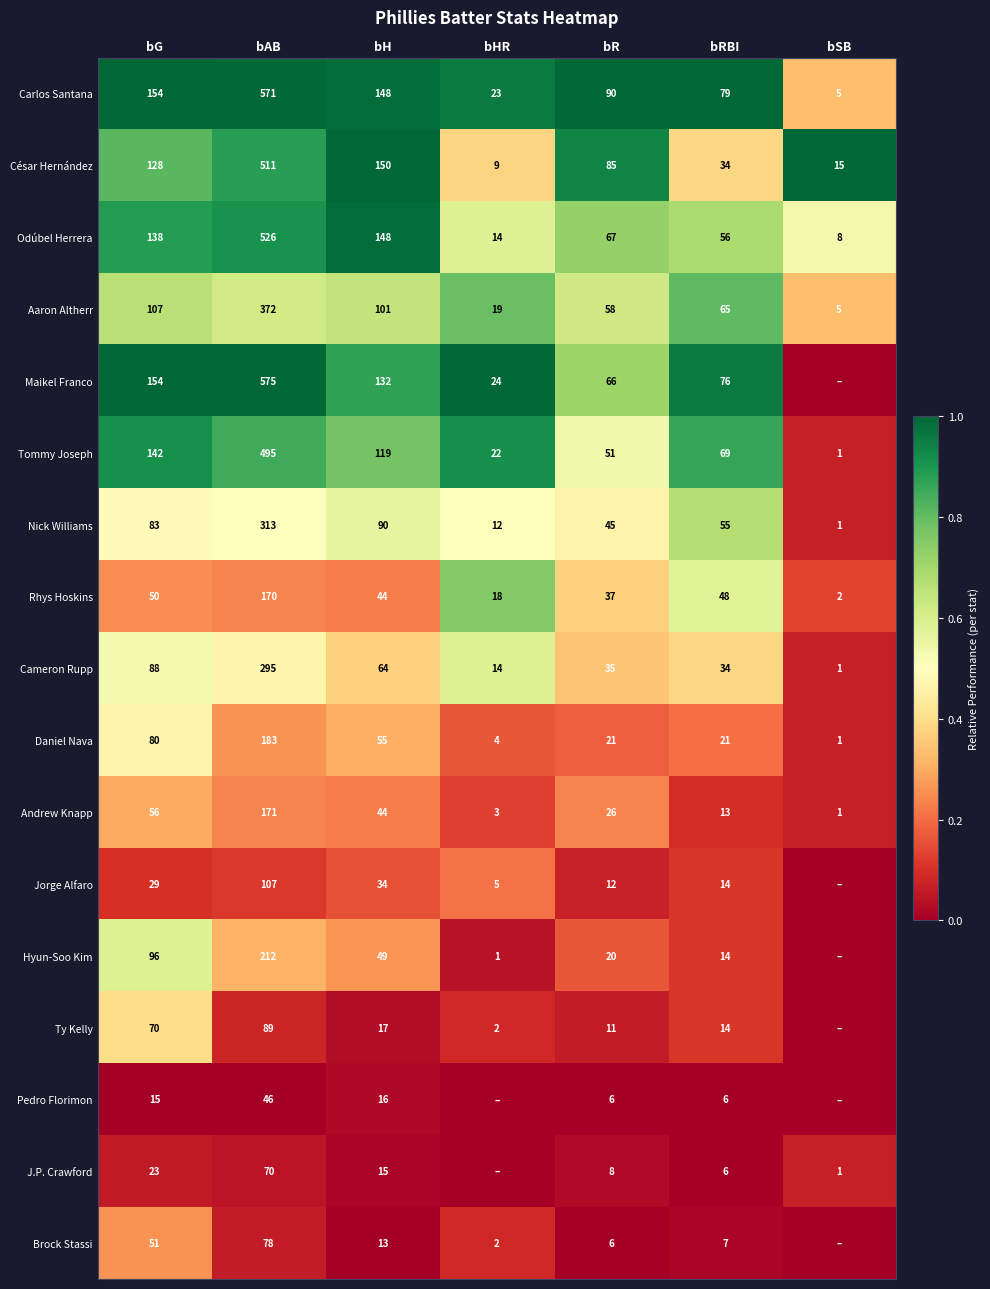

What is the difference between the highest and lowest values at bRBI?

73